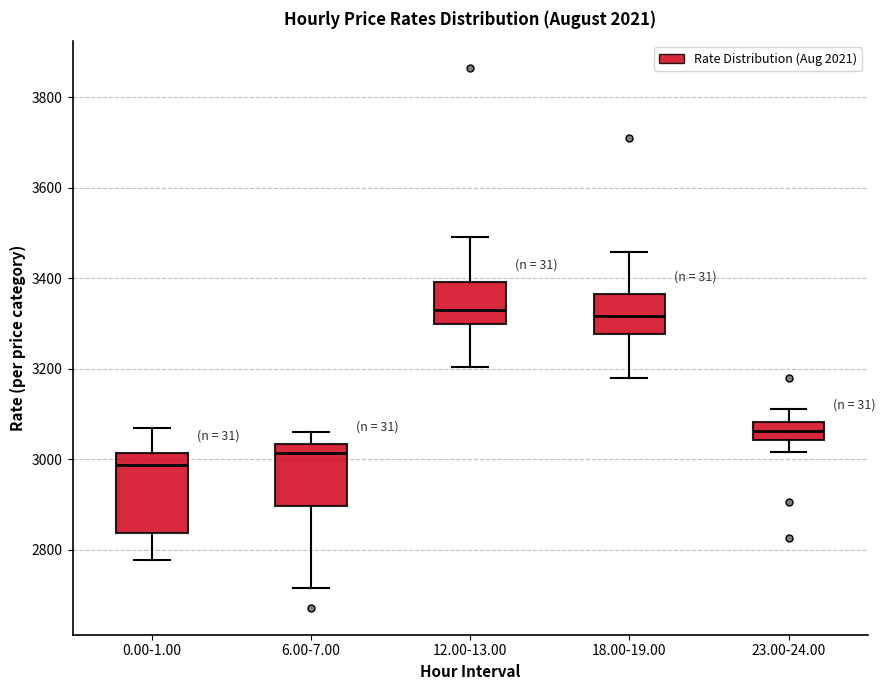

Which box has the lowest median line?

0.00-1.00